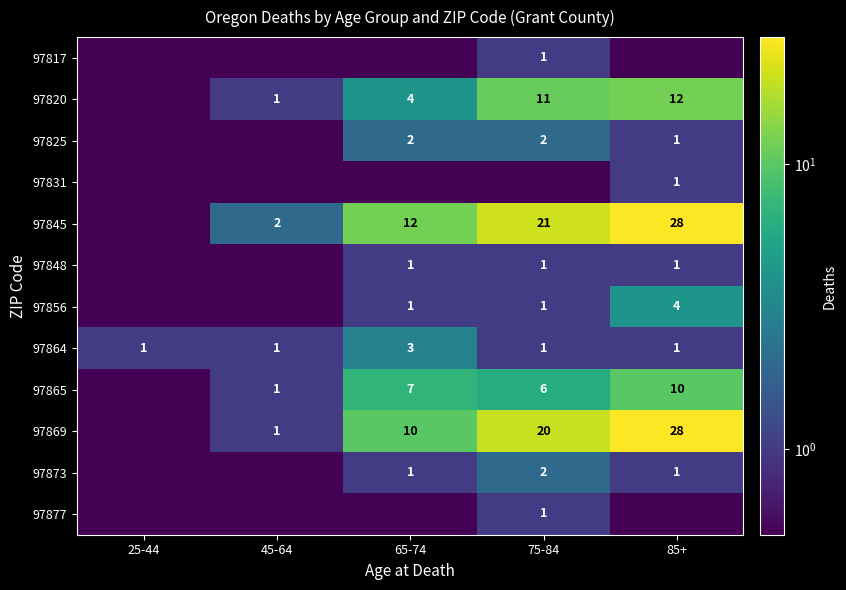

What is the difference between the highest and lowest values at 25-44?

0.5